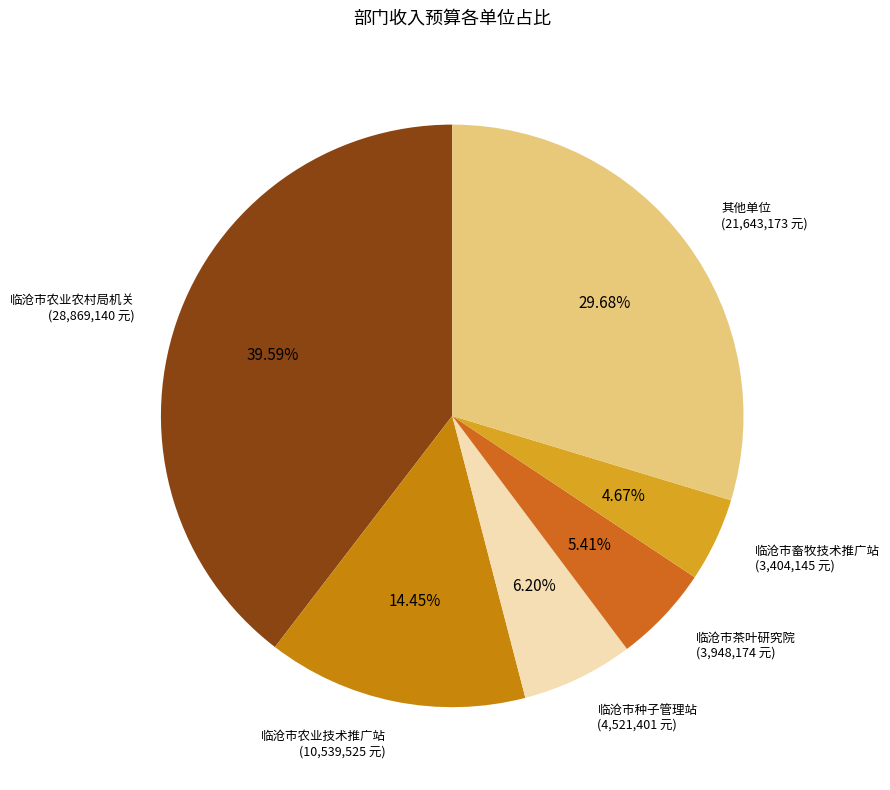

Count the number of slices in the pie.

6